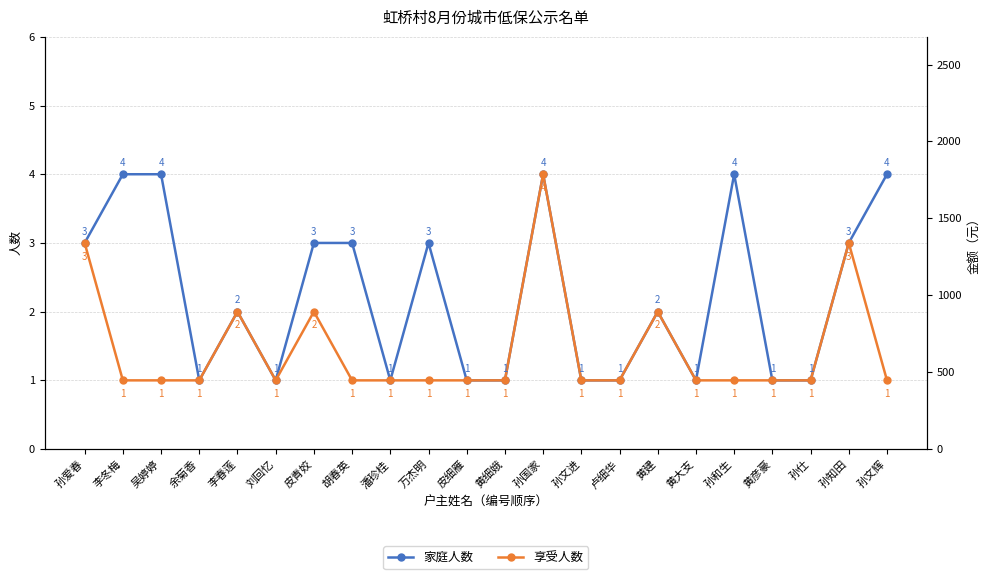

What position from the right is 吴婷婷?

20